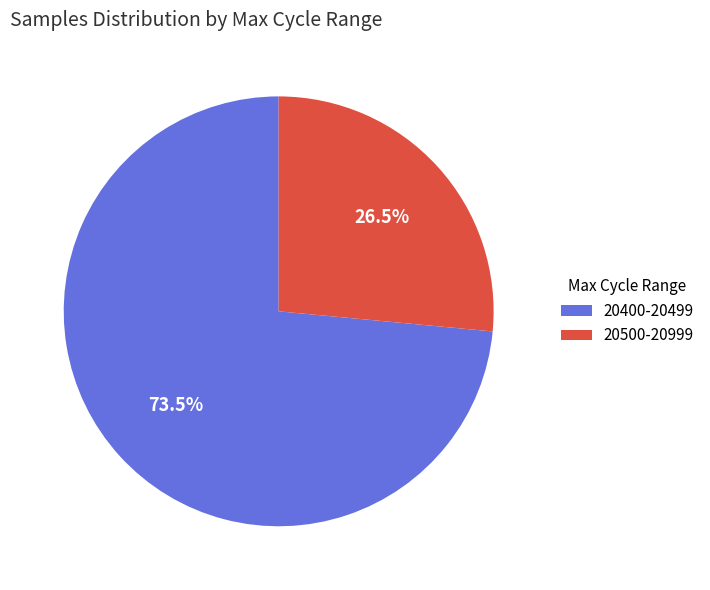

Is there a majority slice in this chart?

Yes